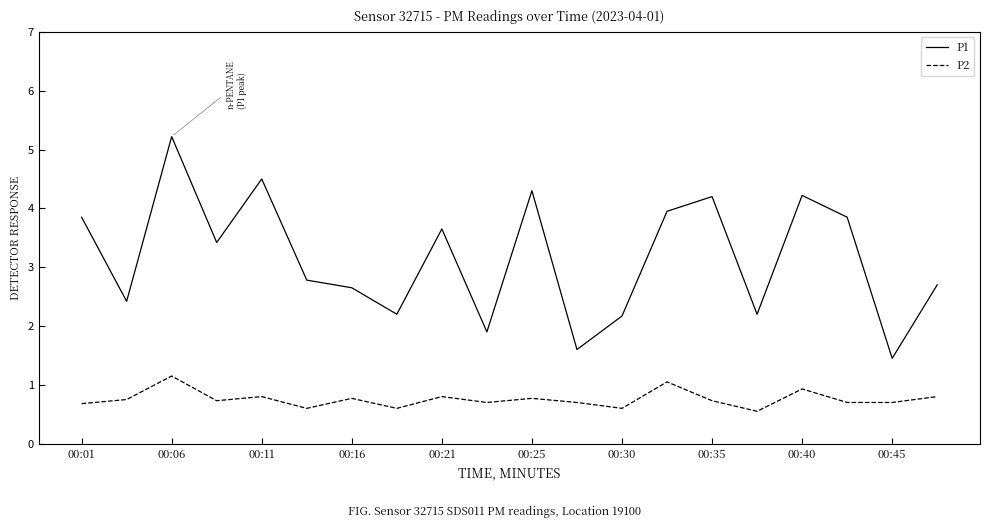

What is the greatest value displayed?

5.2